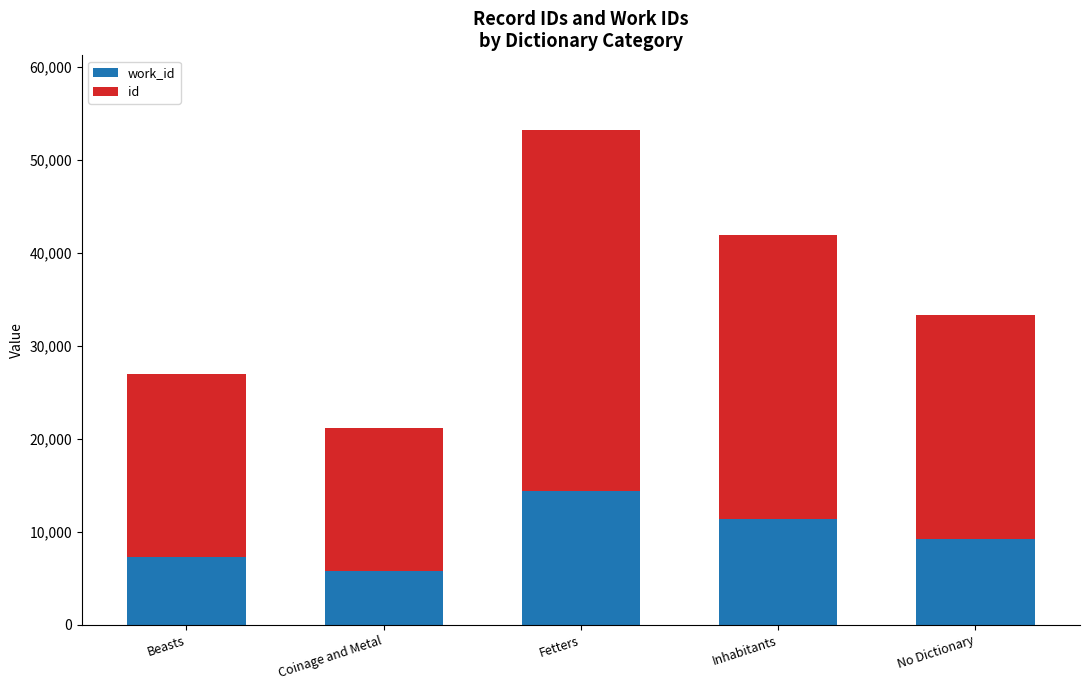

At which category is the sum across all series the highest?

Fetters